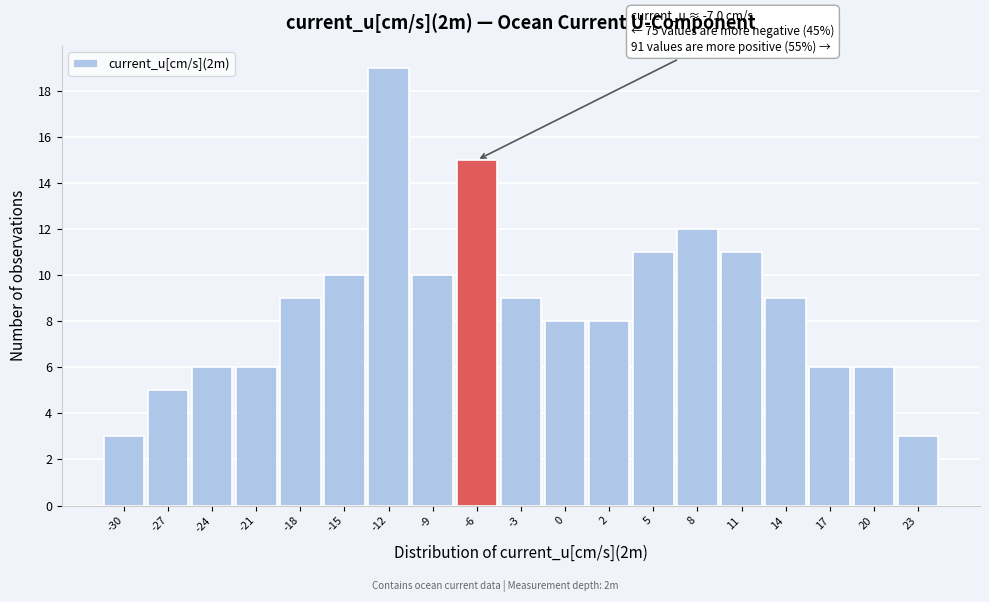

Over which range of the x-axis is the bar tallest?

-14 to -11